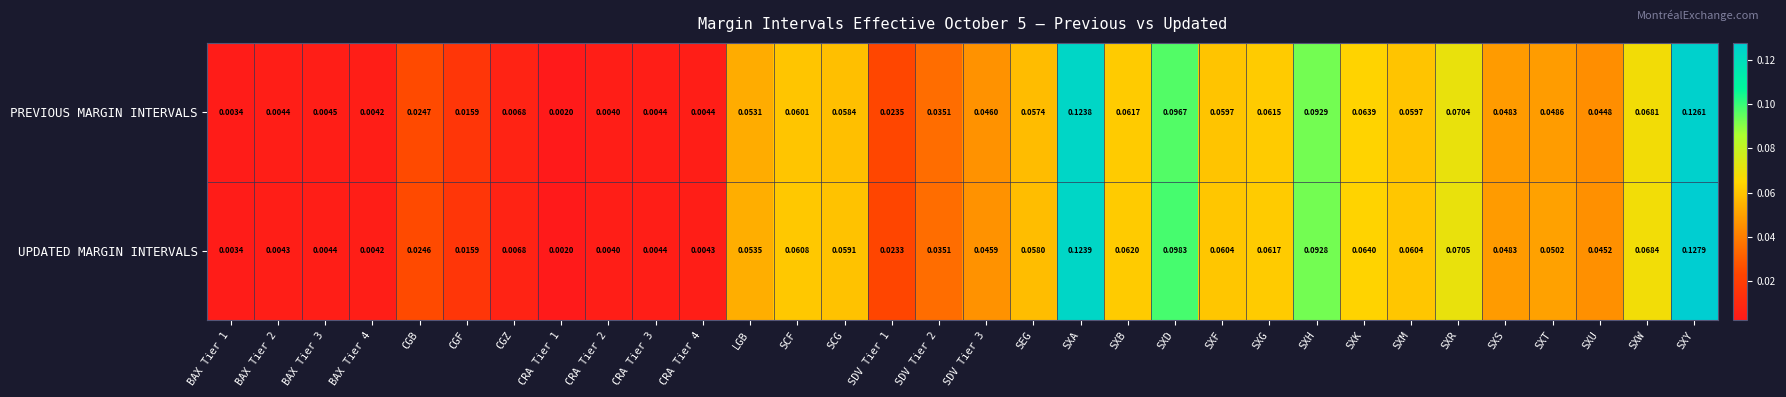

Which category has the highest value across all series?

SXY